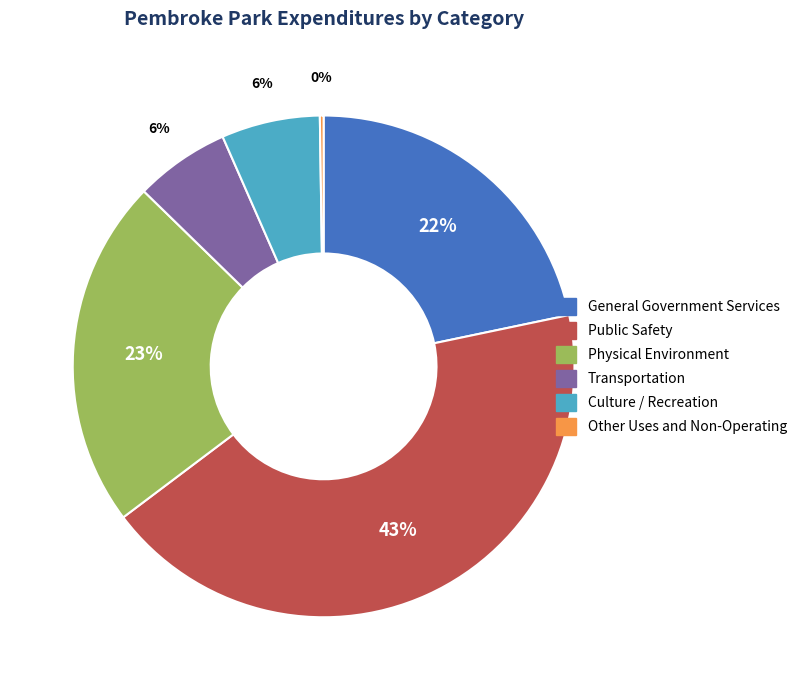

Is there a majority slice in this chart?

No